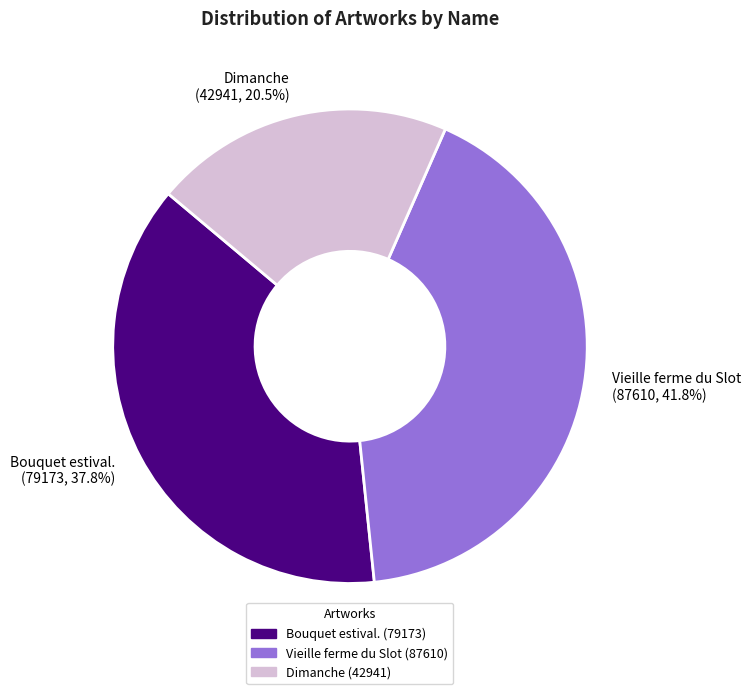

Combined, what portion of the pie is Bouquet estival. and Dimanche?

58.2%